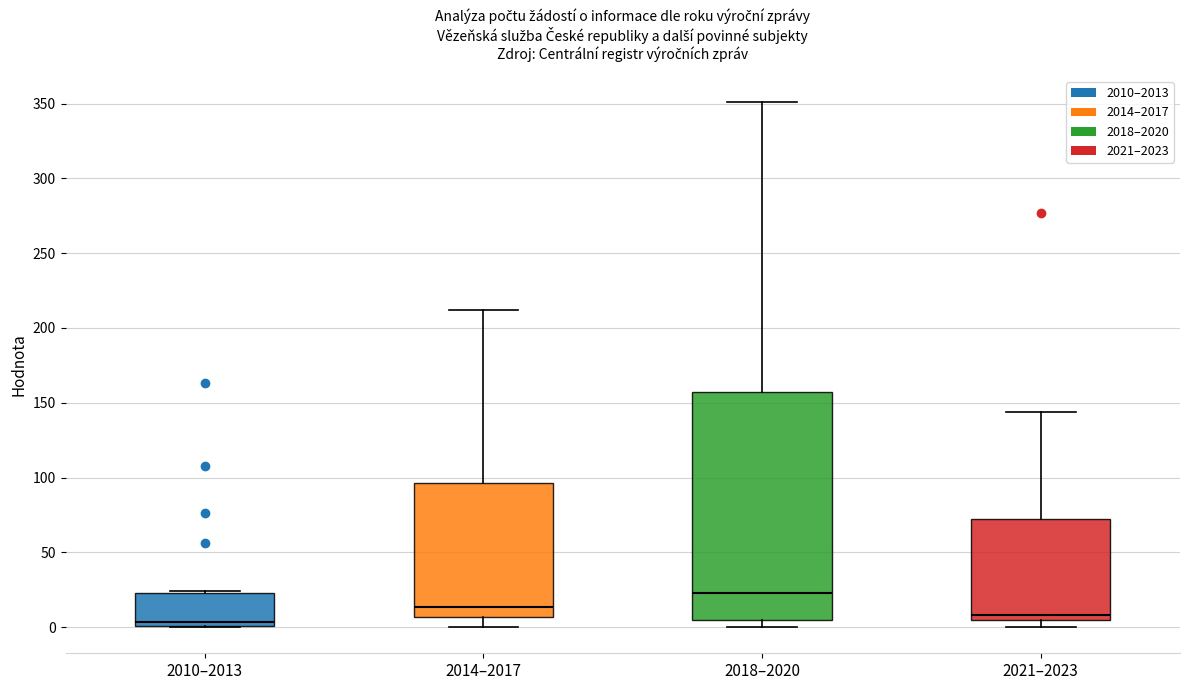

Comparing the boxes themselves (not the whiskers), which one is the tallest?

2018–2020